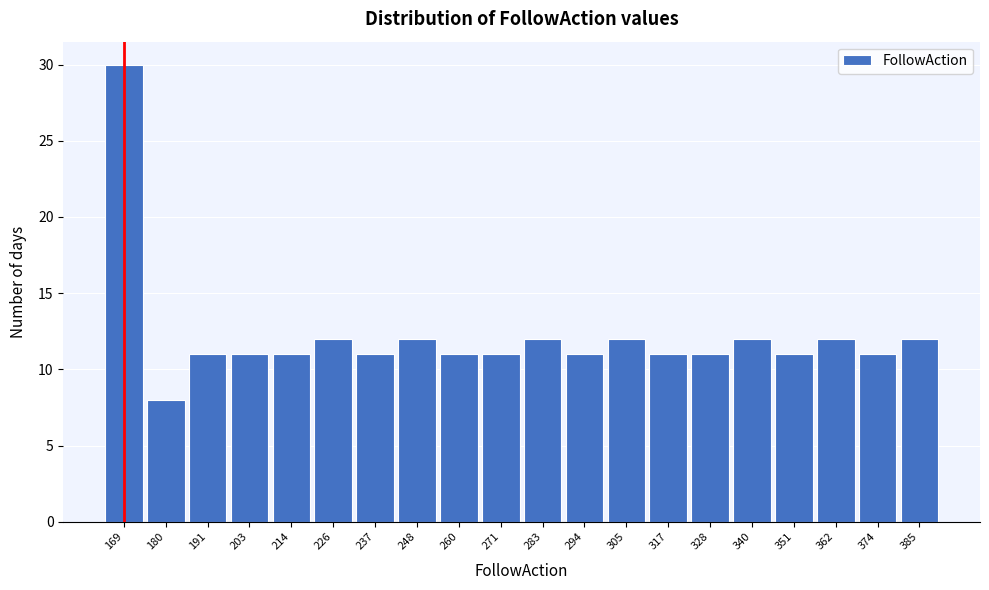

Reading left to right, list all the values displayed in this chart.

169=30	180=8	191=11	203=11	214=11	226=12	237=11	248=12	260=11	271=11	283=12	294=11	305=12	317=11	328=11	340=12	351=11	362=12	374=11	385=12